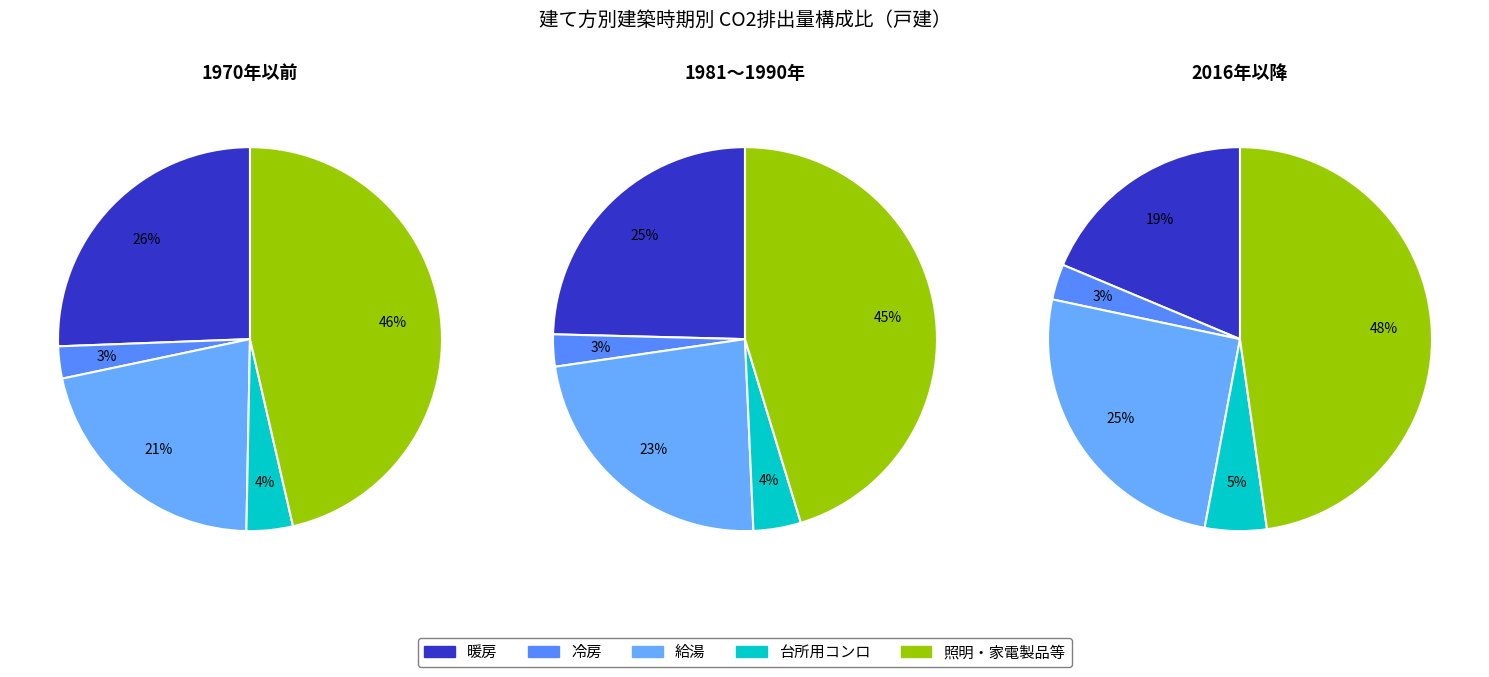

Is it true that 1981～1990年 is 10% of the pie?

True